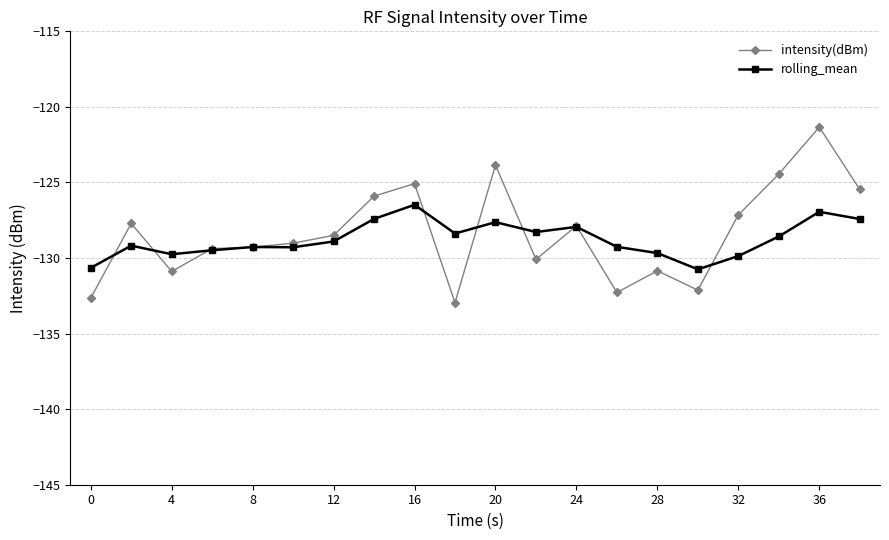

Which series has the widest spread of values?

intensity(dBm)